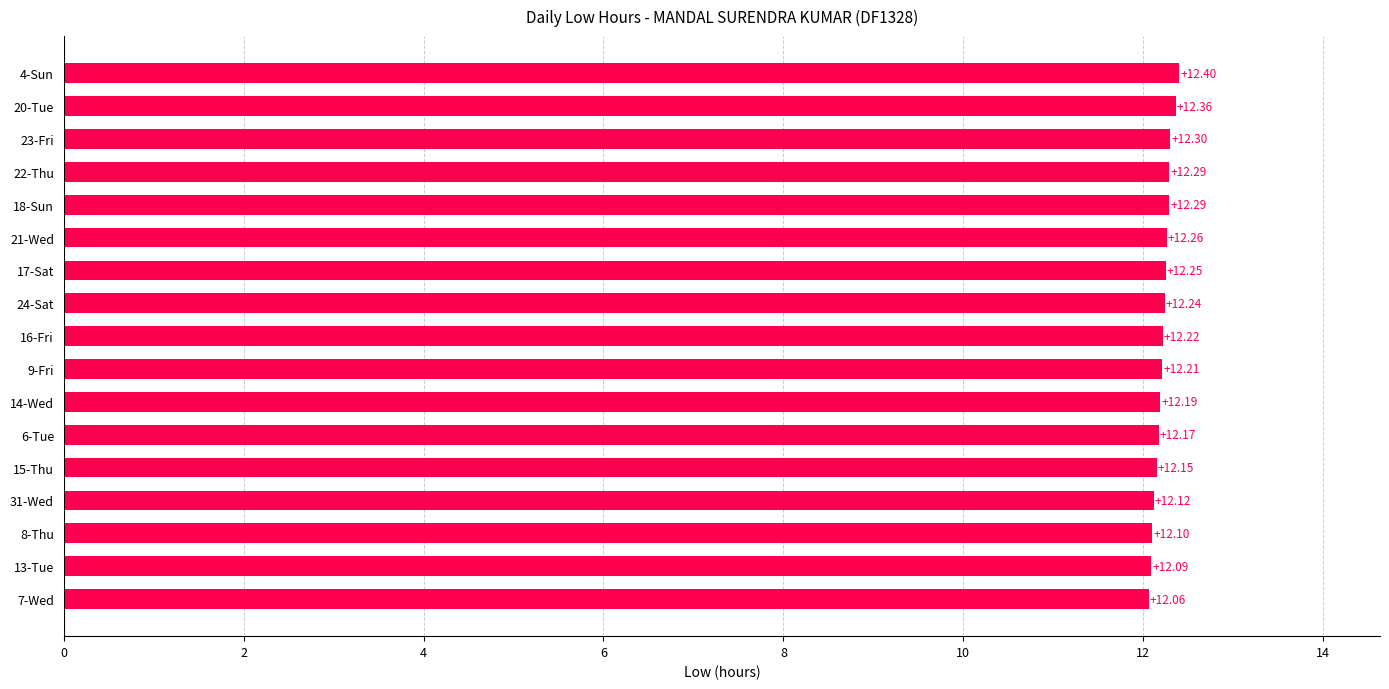

Count the values in the range 12 to 13.

17